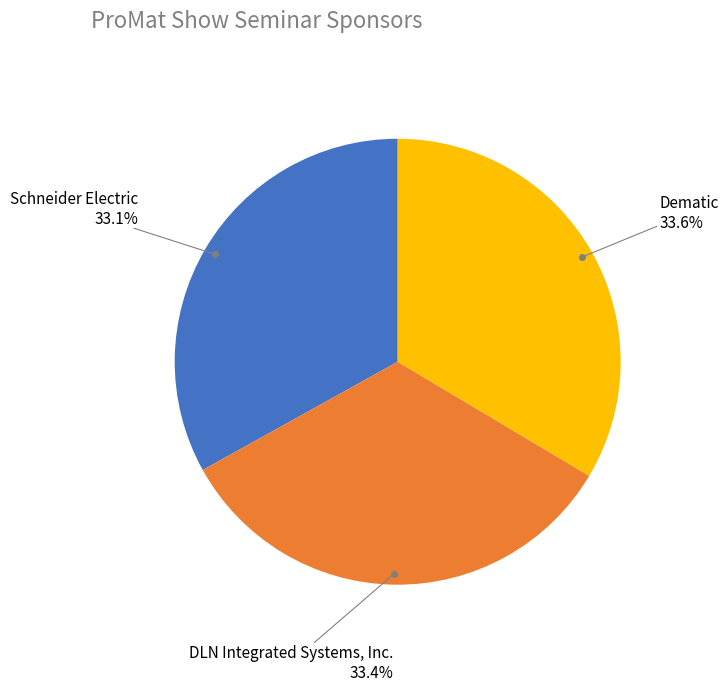

How much of the chart is everything except DLN Integrated Systems, Inc.?

66.6%